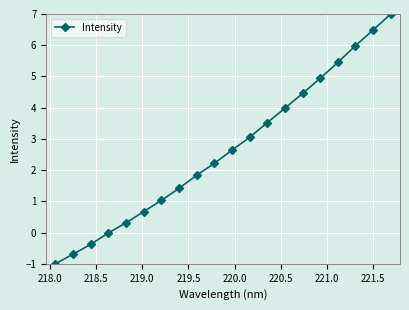

What is the maximum value shown in the chart?

7.0